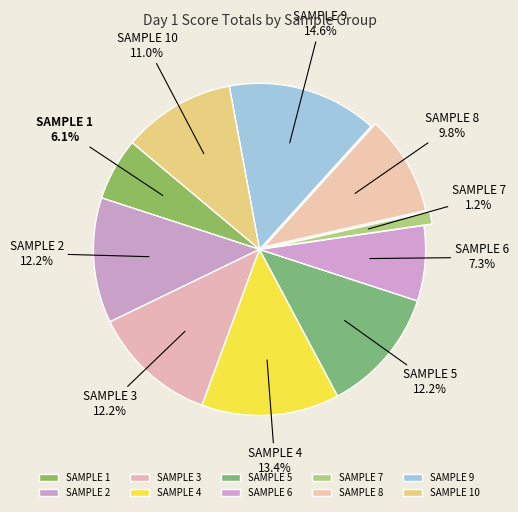

How many segments does this pie chart have?

10